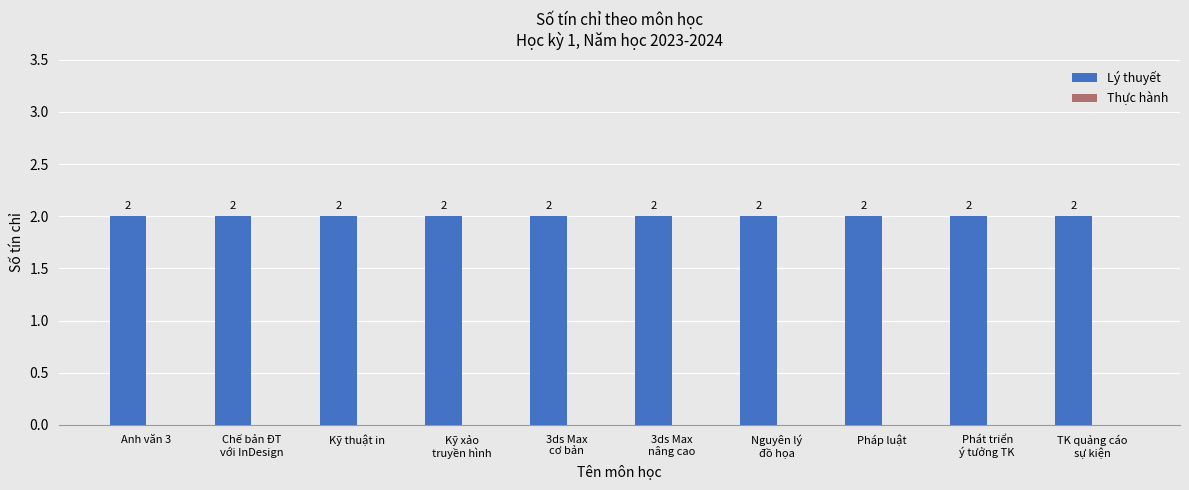

Are the bars grouped side by side (vs. stacked)?

Yes